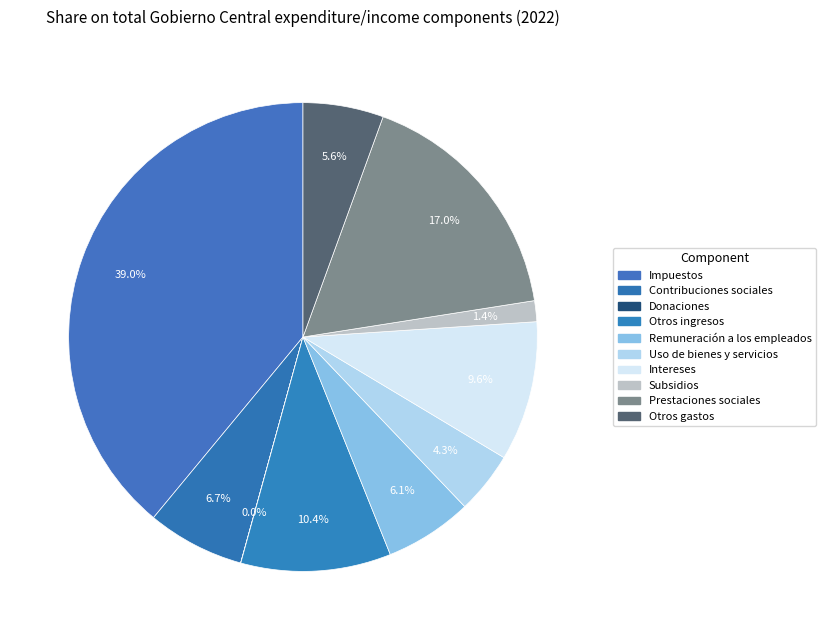

How many slices are in this pie chart?

10